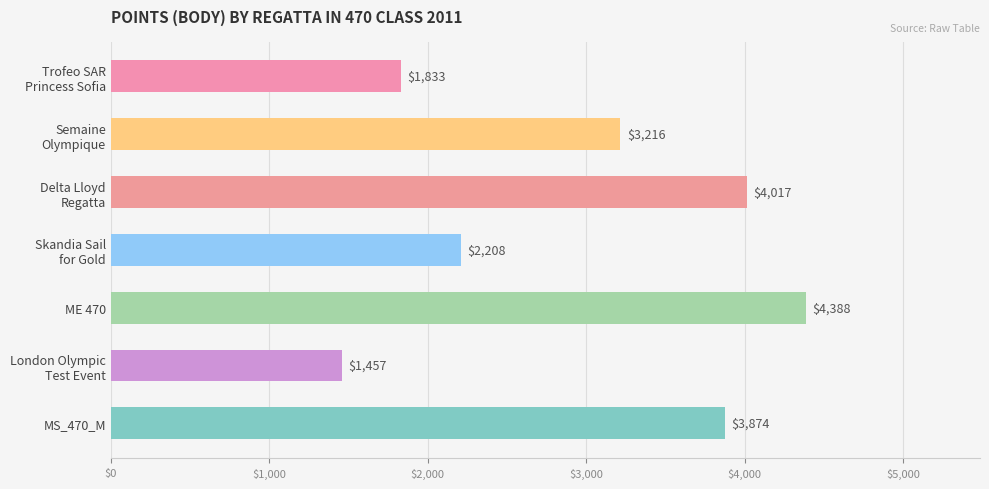

Reading bottom to top, list all the values displayed in this chart.

3874	1457	4388	2208	4017	3216	1833